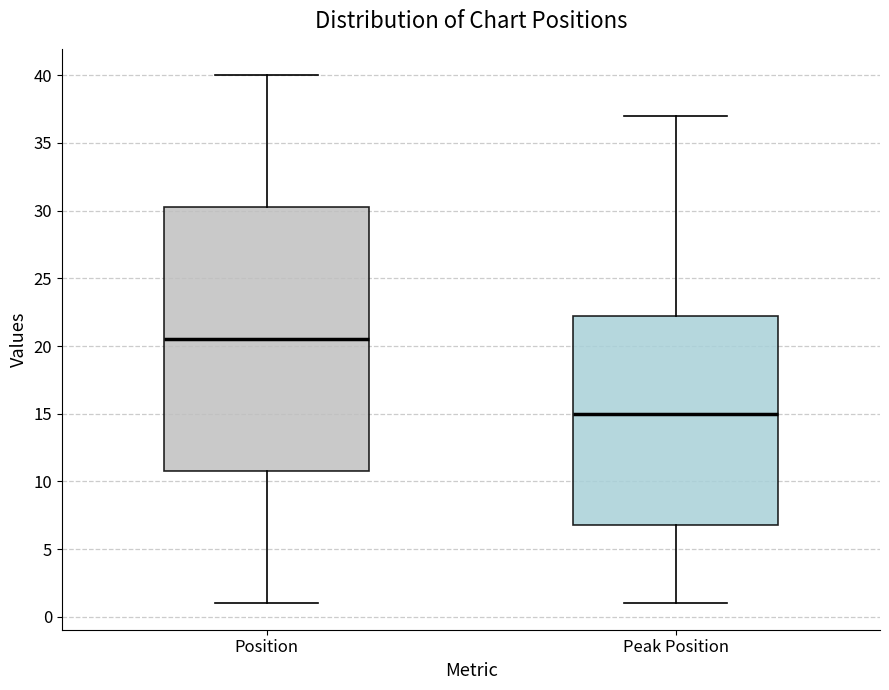

Where is the lower edge of the box for Peak Position on the y-axis? The values are not printed on the chart, so give them approximately, as read against the axis.

7.0